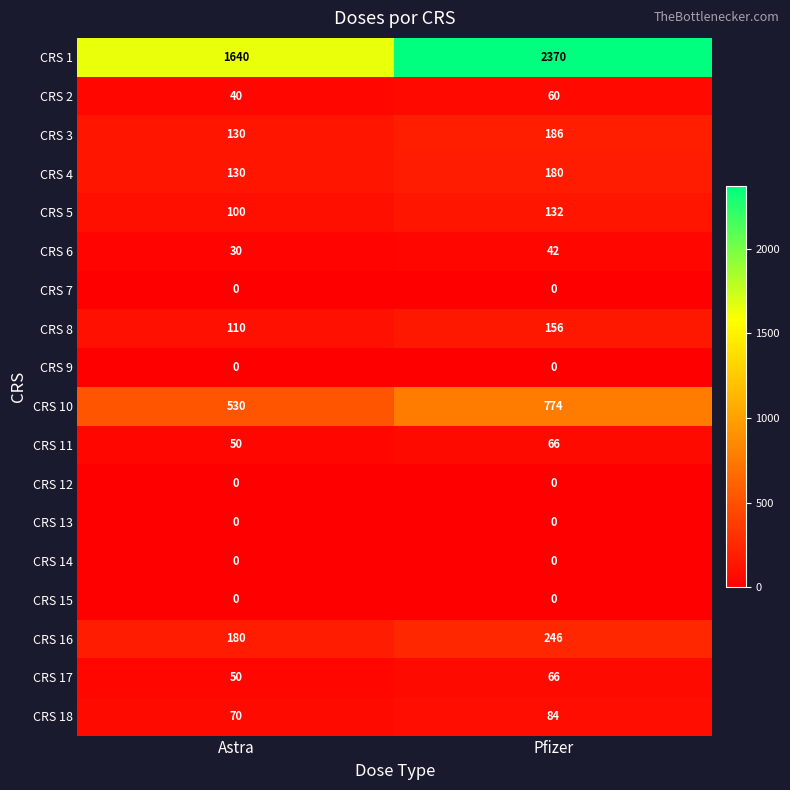

At how many categories does at least one series exceed 131?

2